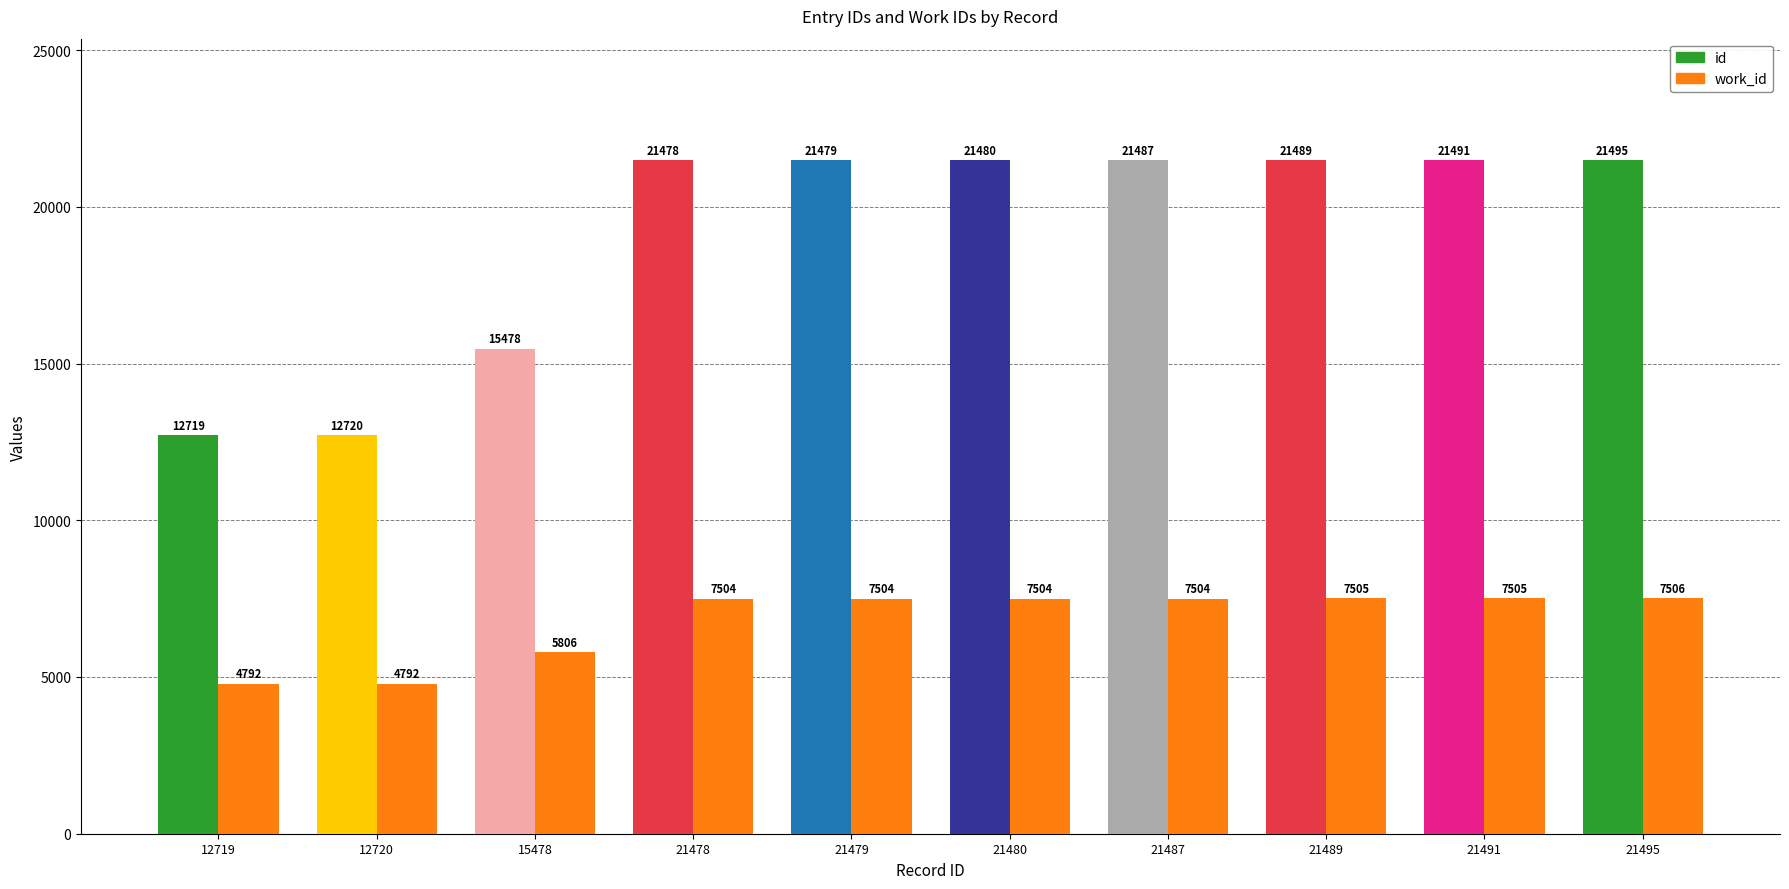

The work_id series shows 1615 at 21479. True or false?

False